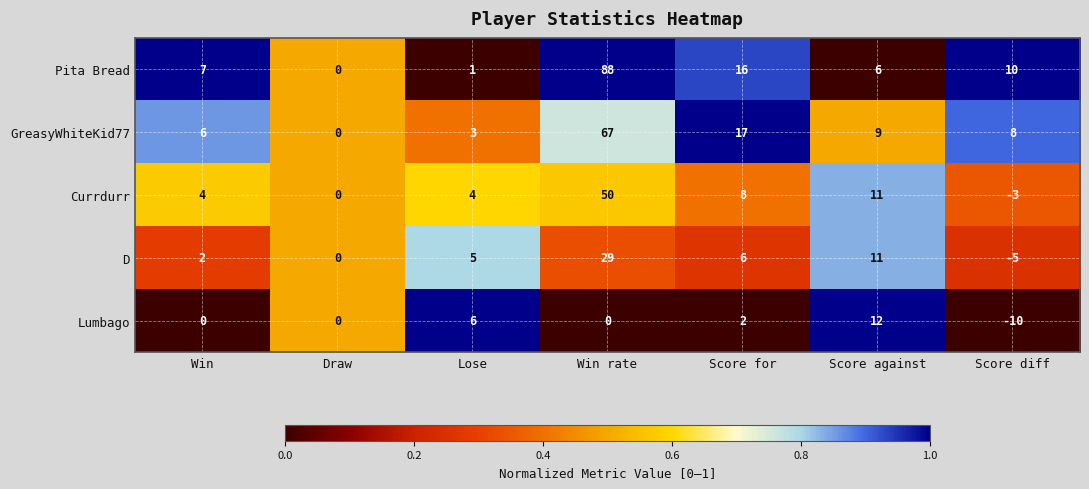

List the series in order of their overall mean, lowest first.

Lumbago, D, Currdurr, GreasyWhiteKid77, Pita Bread